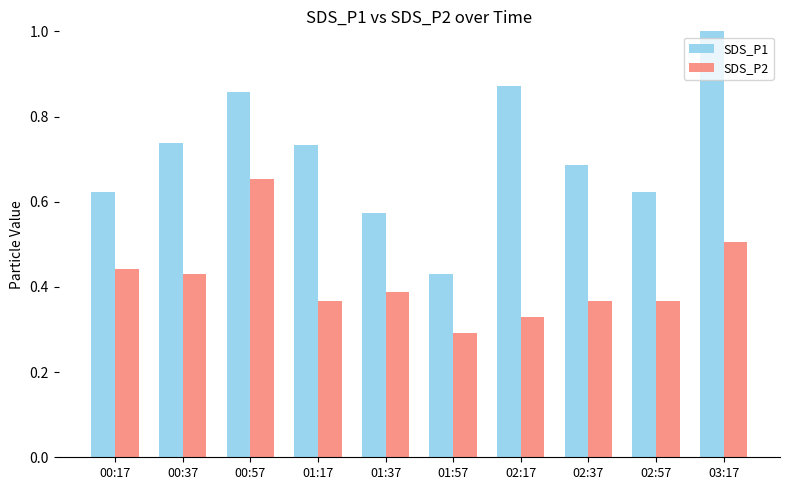

What are all the series names shown in the legend?

SDS_P1, SDS_P2